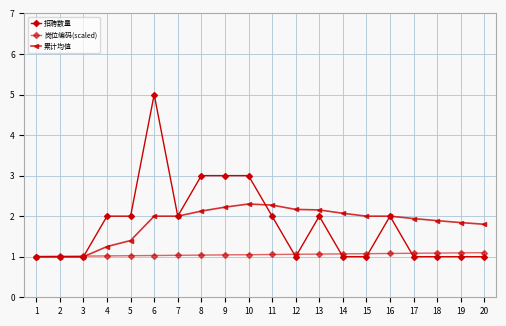

Count the number of data series in this chart.

3